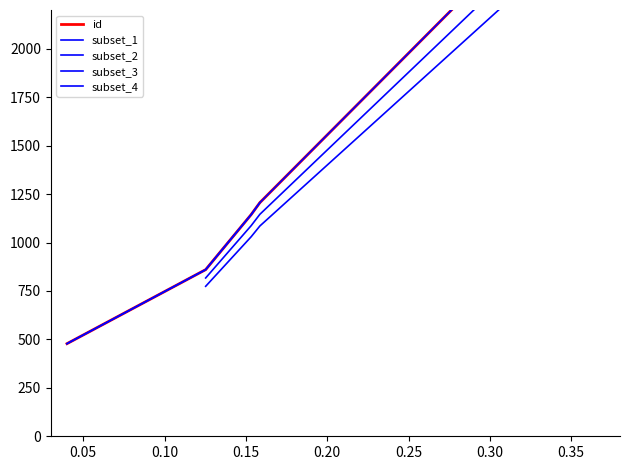

Is this an area chart (filled region under the line)?

No